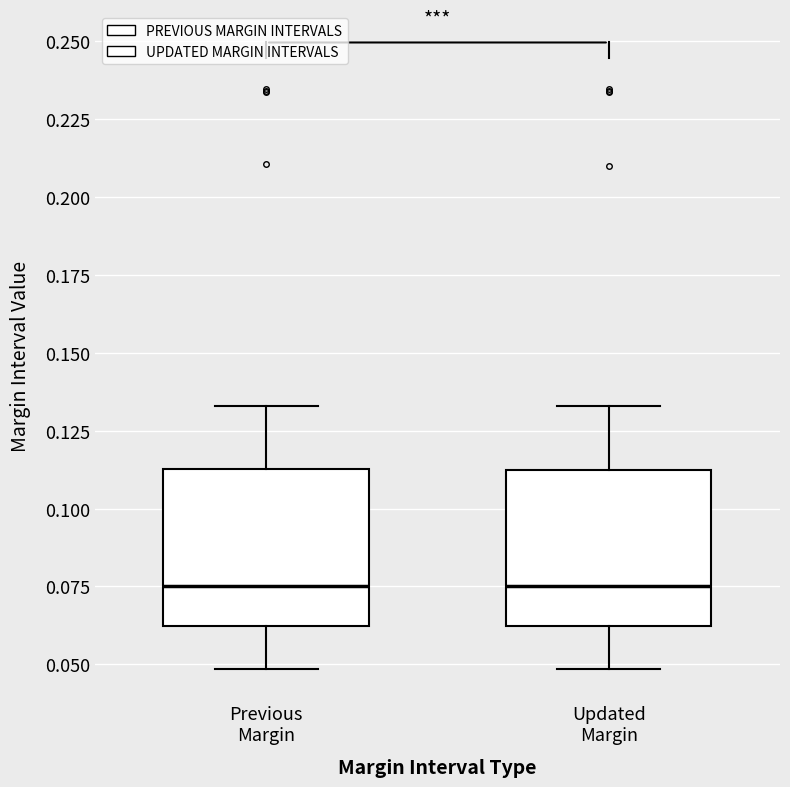

Where is the lower edge of the box for Previous Margin on the y-axis? The values are not printed on the chart, so give them approximately, as read against the axis.

0.060